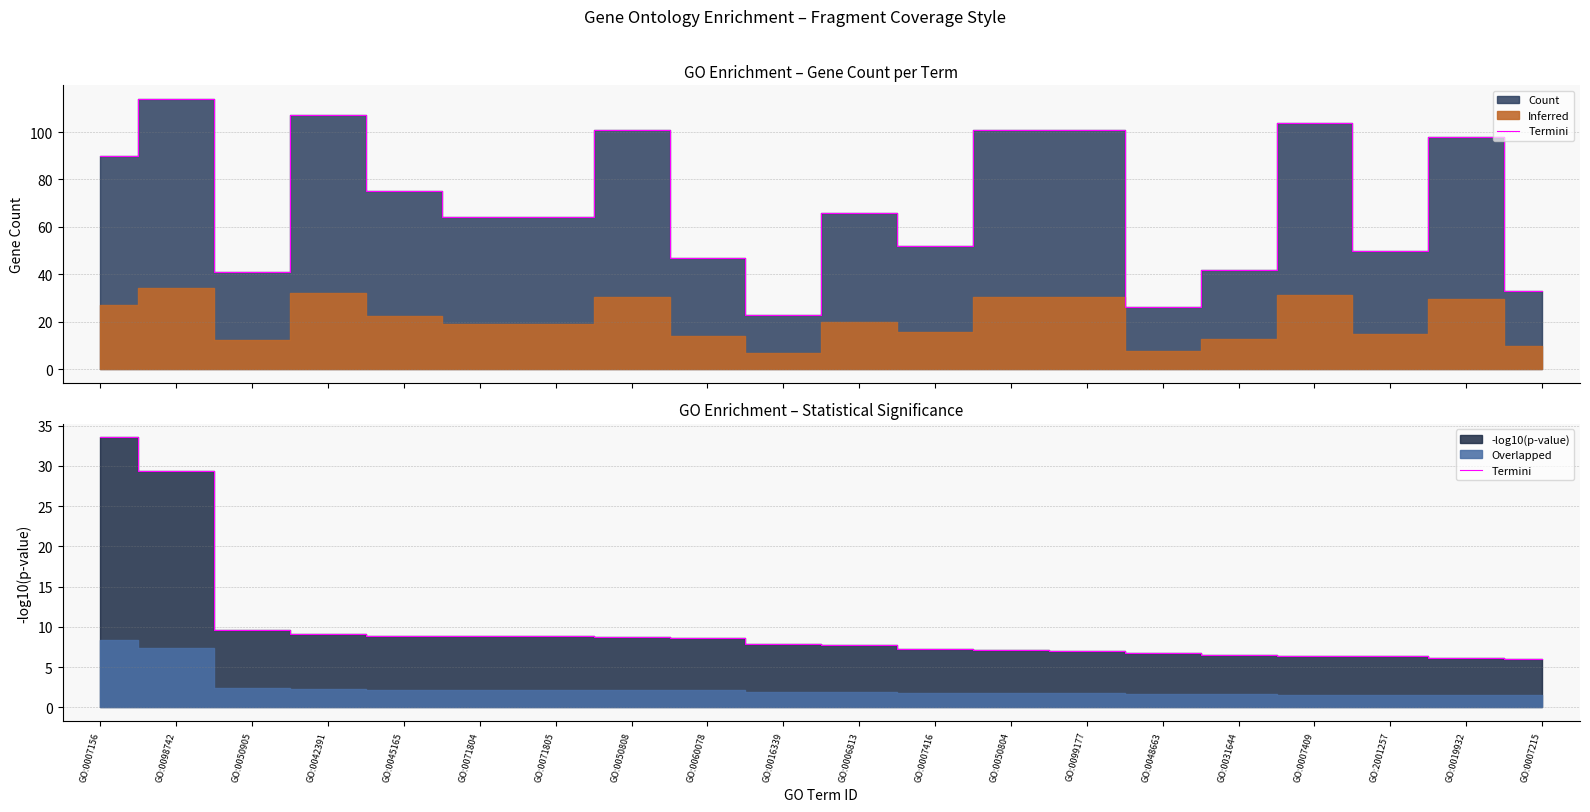

Which label corresponds to the largest value in the chart?

GO:0007156